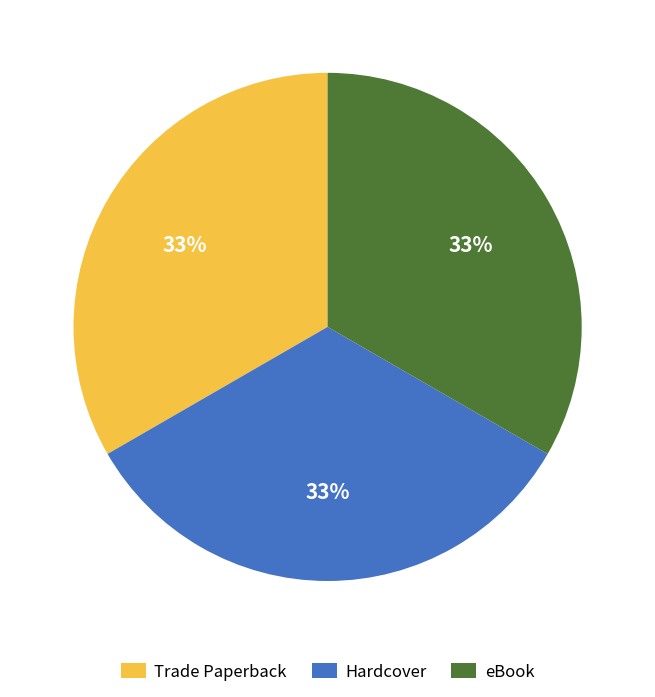

To the nearest percent, what is the average slice percentage?

33%